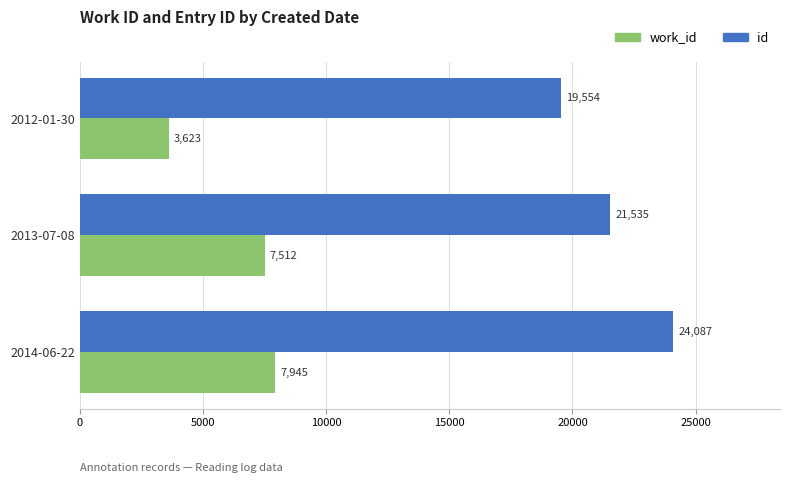

The id series shows 41471 at 2014-06-22. True or false?

False